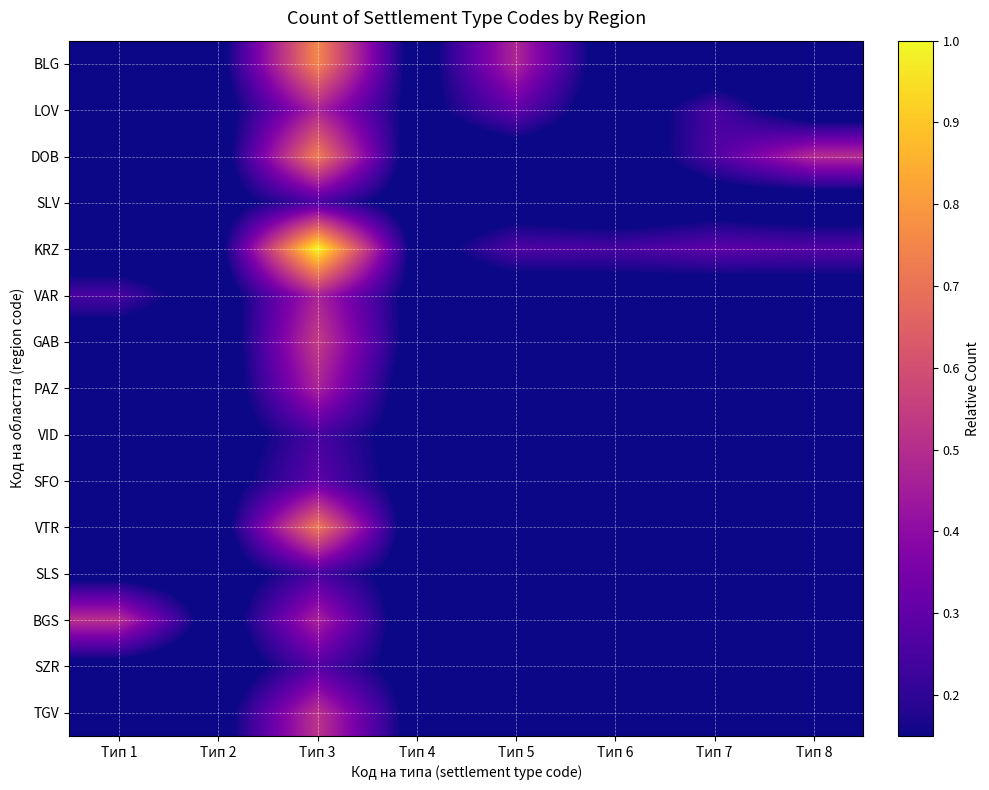

At which category is the sum across all series the highest?

Тип 3